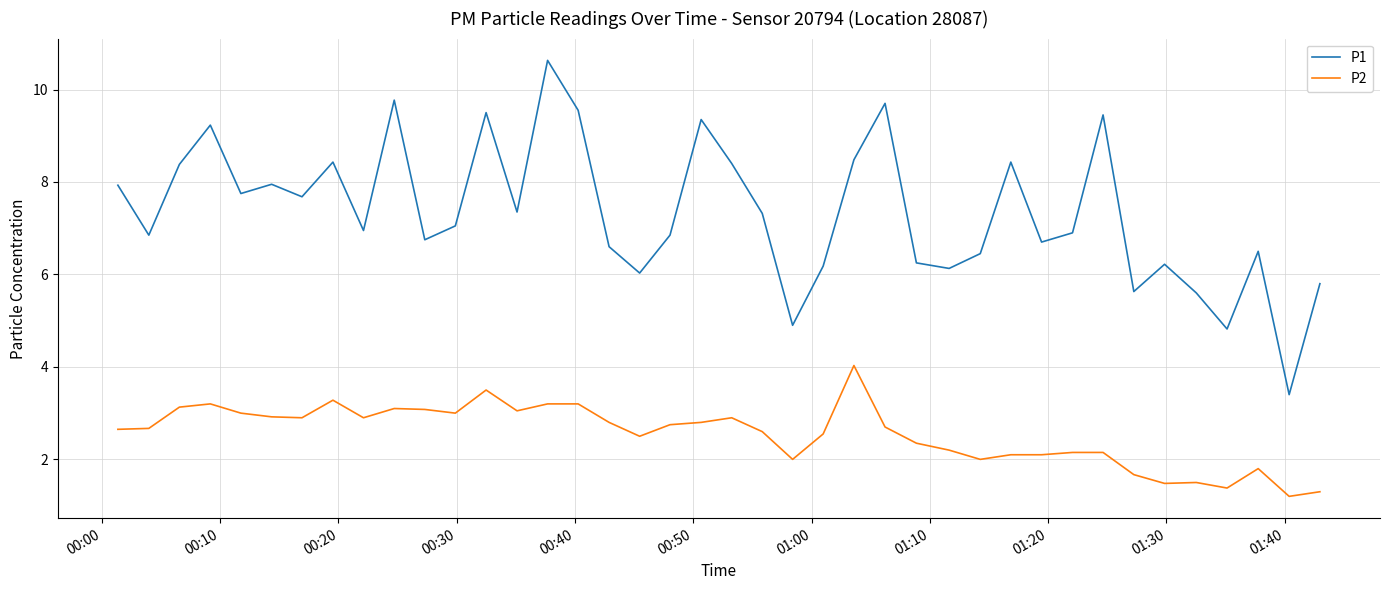

Which series has the largest total across all categories?

P1